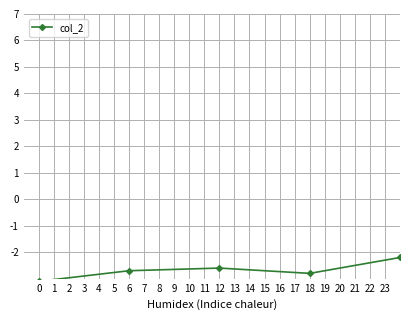

True or false: the data has more than 0 interior local peaks.

True